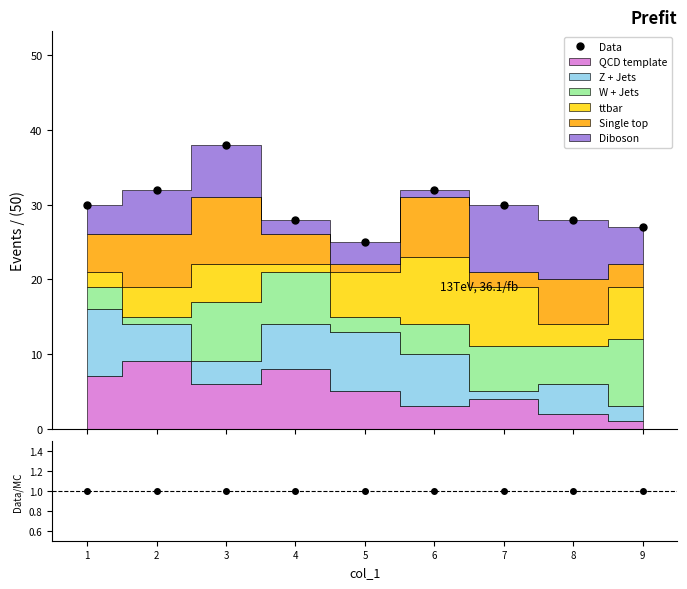

Which series has the widest spread of values?

Data